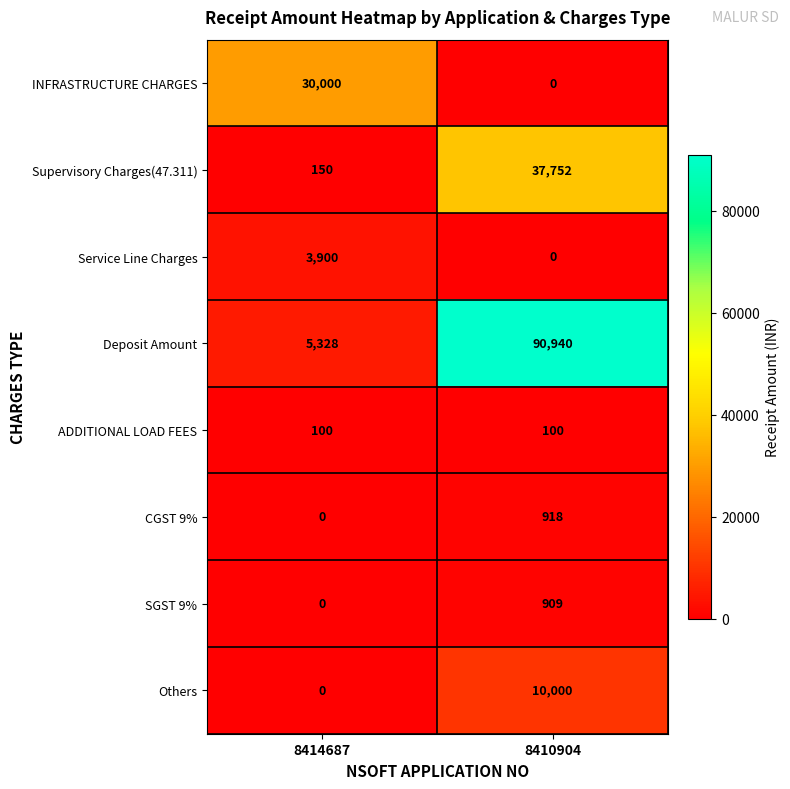

What is the greatest value displayed?

90940